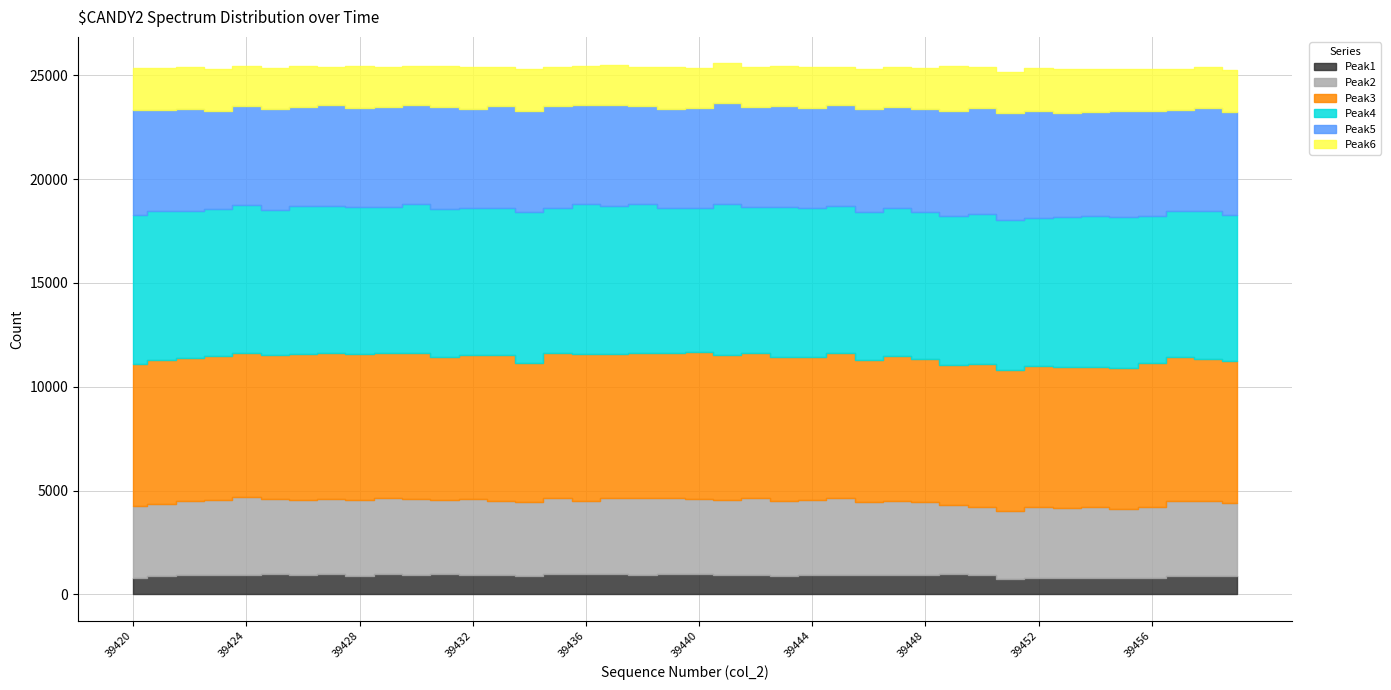

At which label is Peak3 closest to 6906?

39431